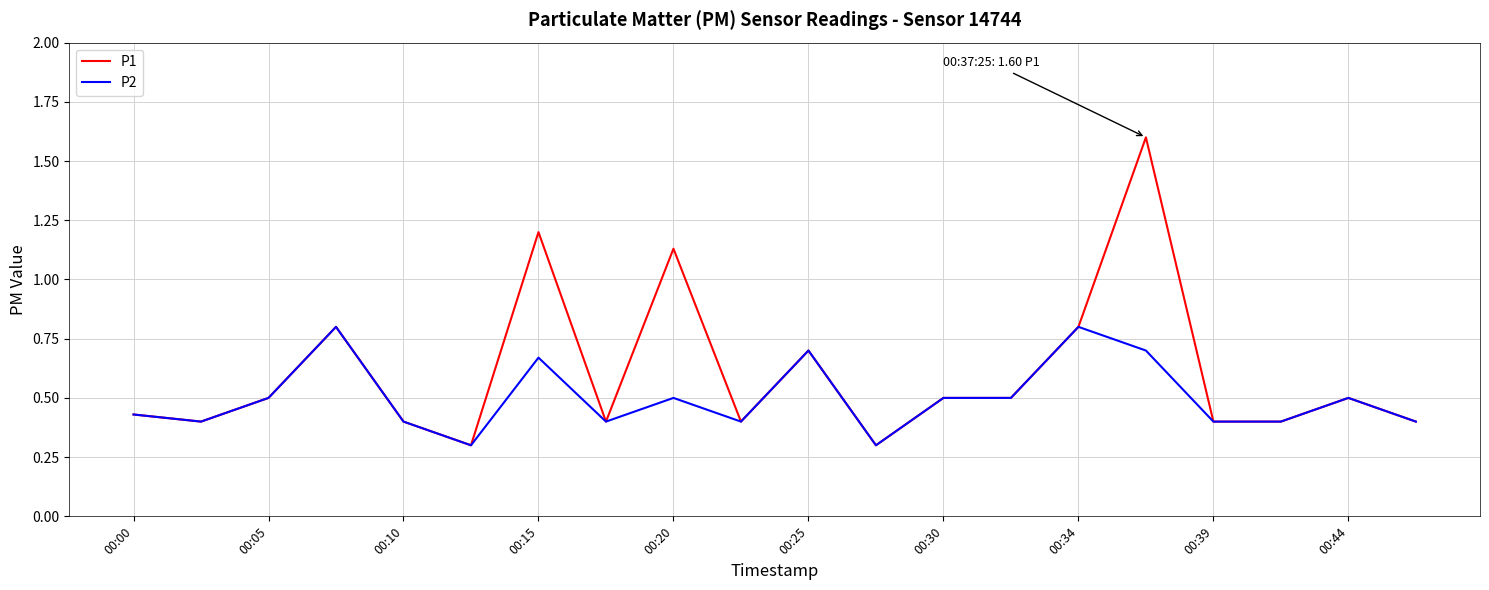

What is the maximum value for P1?

1.6